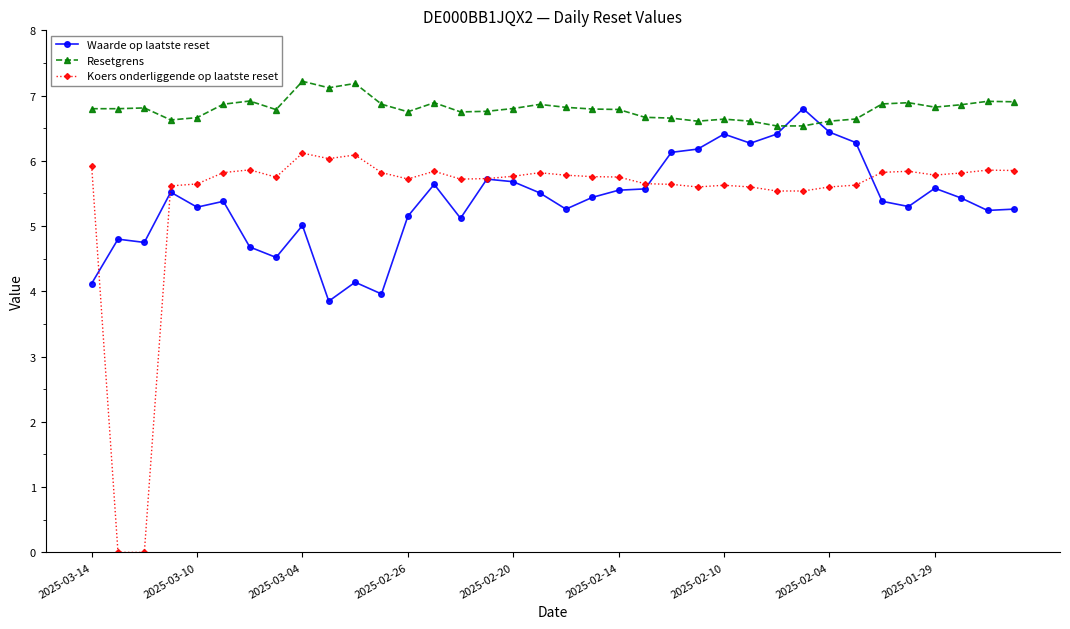

Which series has the largest total across all categories?

Resetgrens